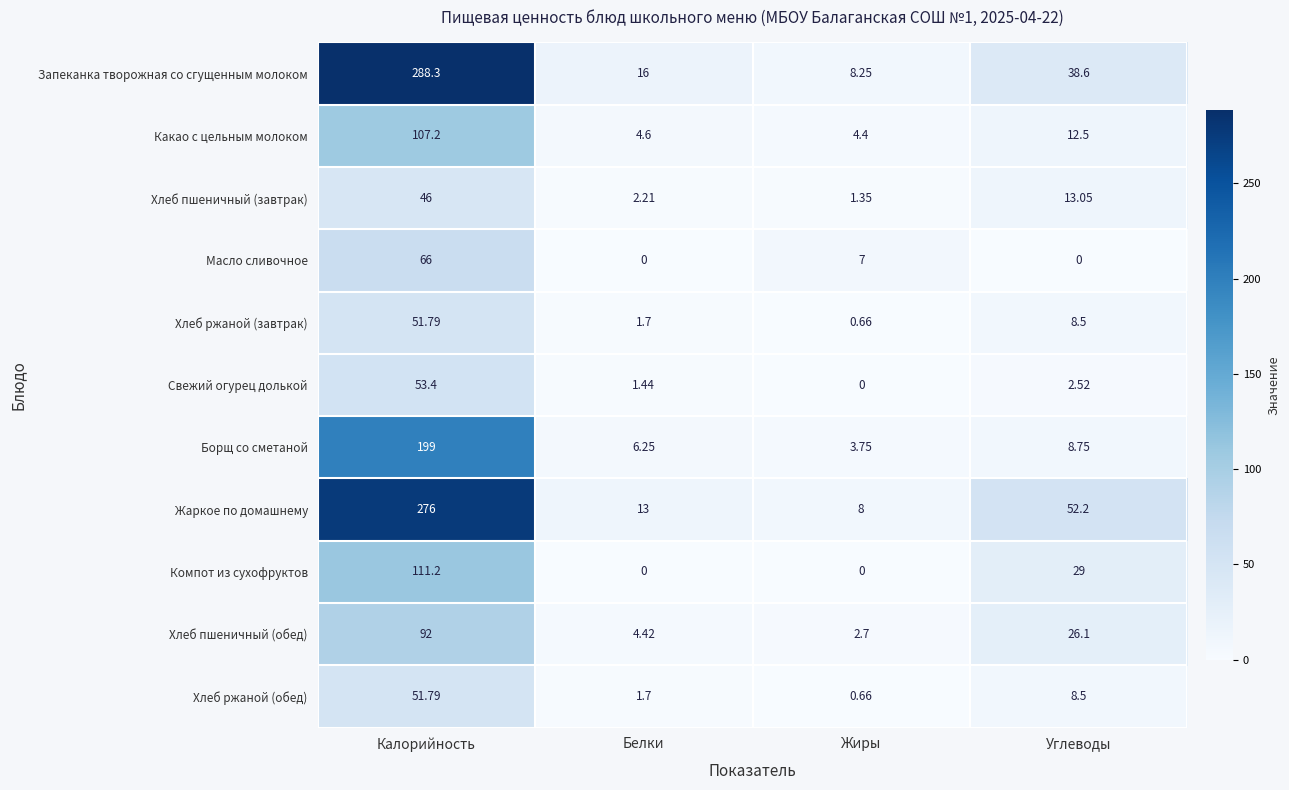

Which series changed the most between Жиры and Углеводы?

Жаркое по домашнему